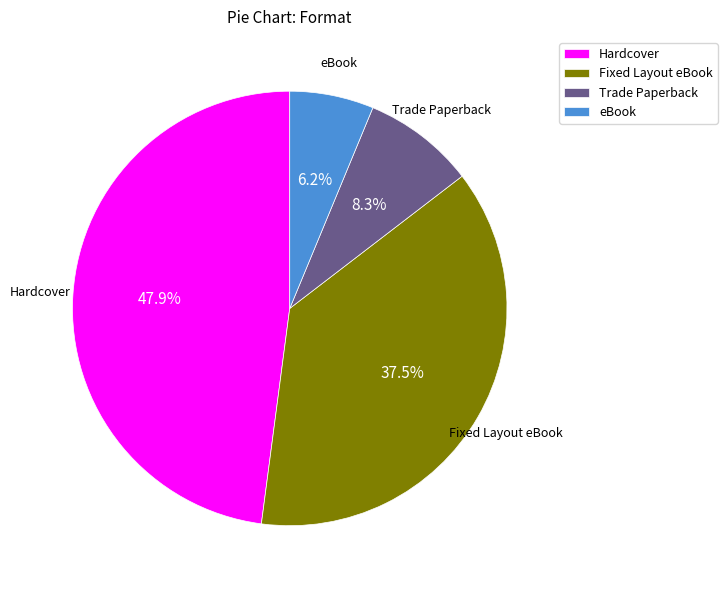

Approximately how many times larger is the value at eBook compared to Hardcover?

0.1